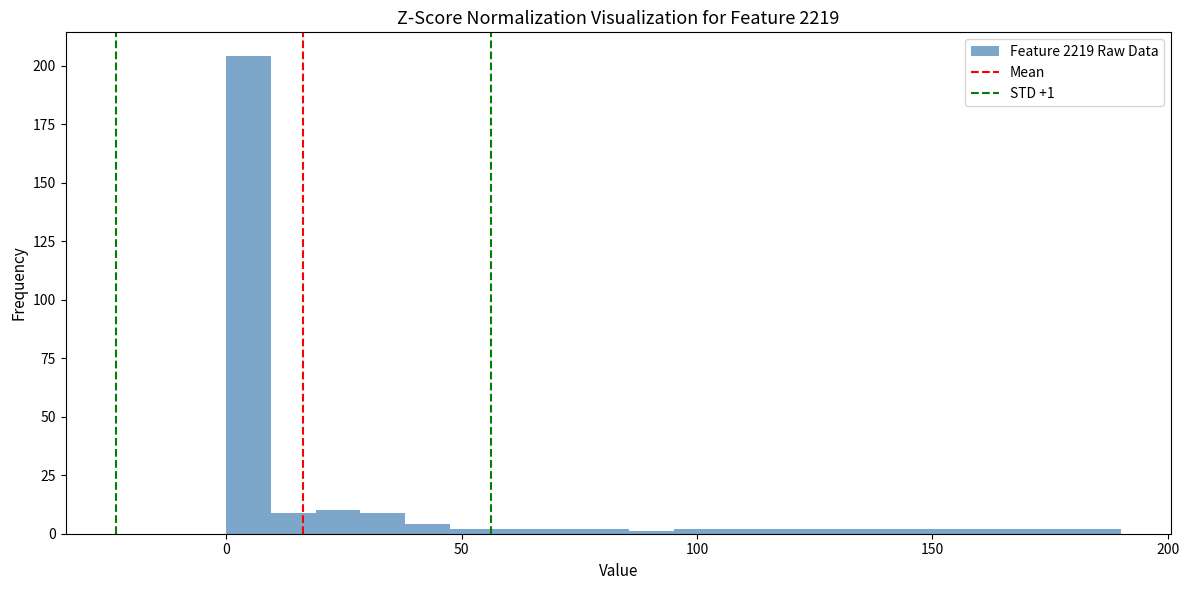

Read against the x-axis, roughly where is the centre of the tallest bar?

5